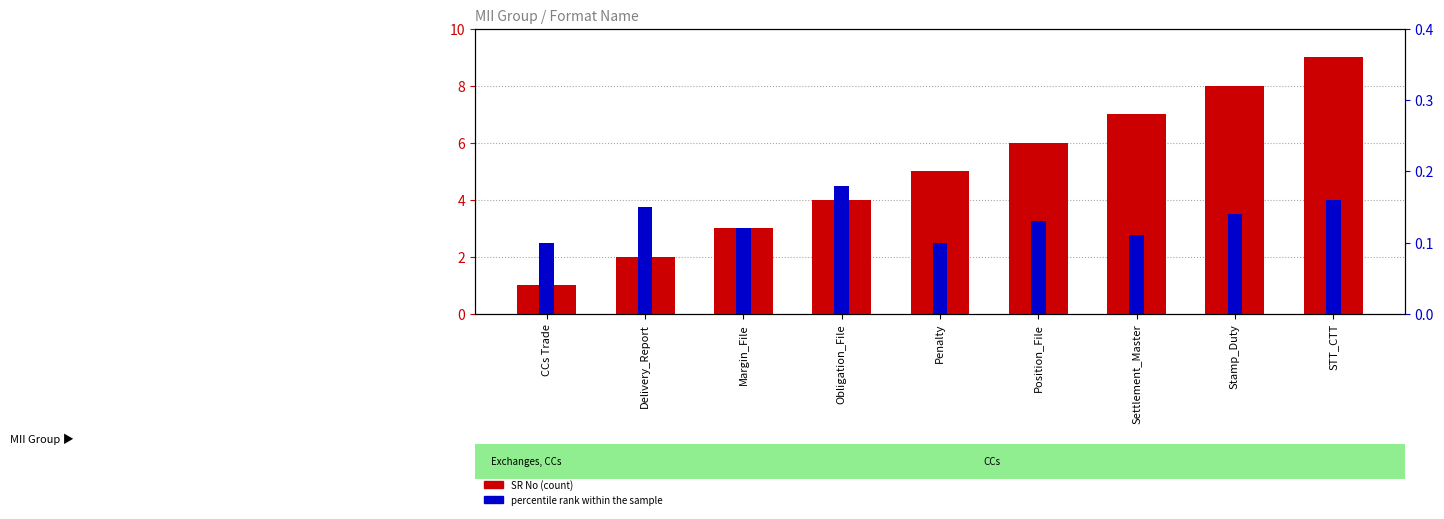

What is the average value of the percentile rank within the sample series?

0.1